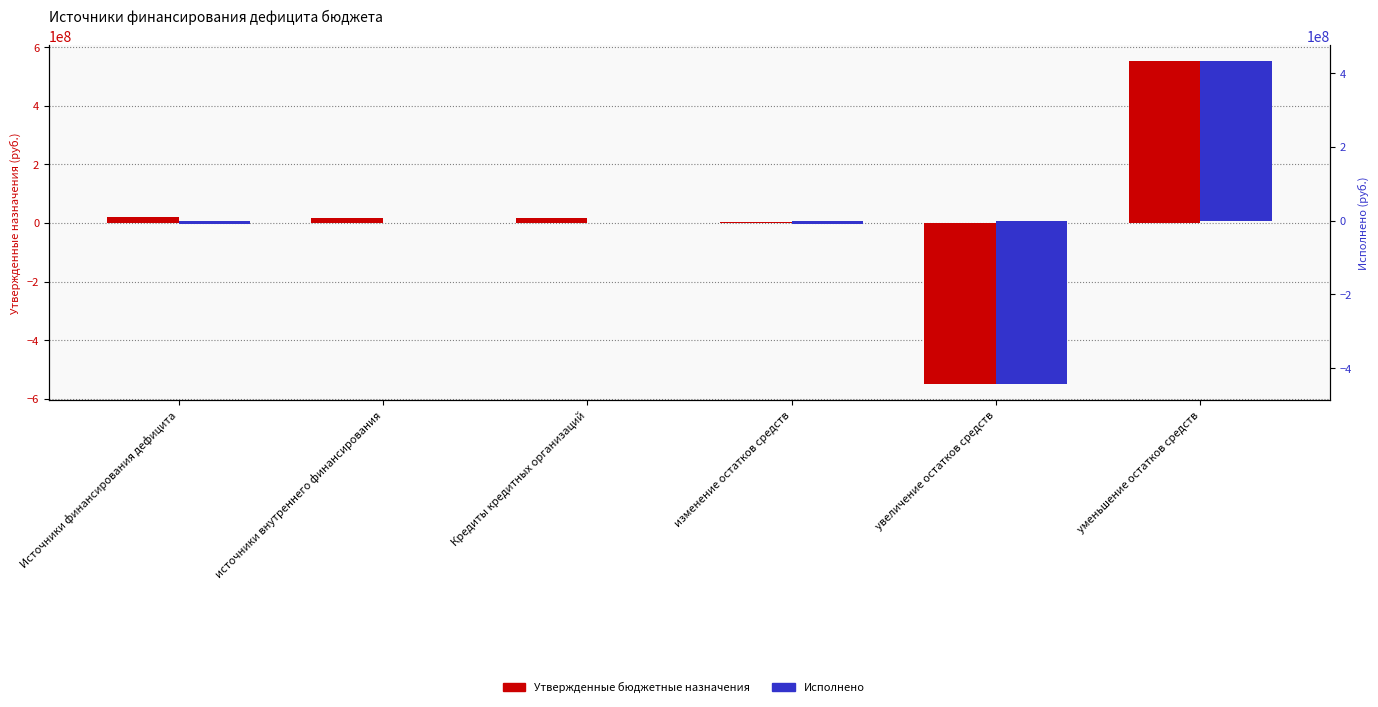

What is the value of the Утвержденные бюджетные назначения bar at the 1st from the left?

21500000.0